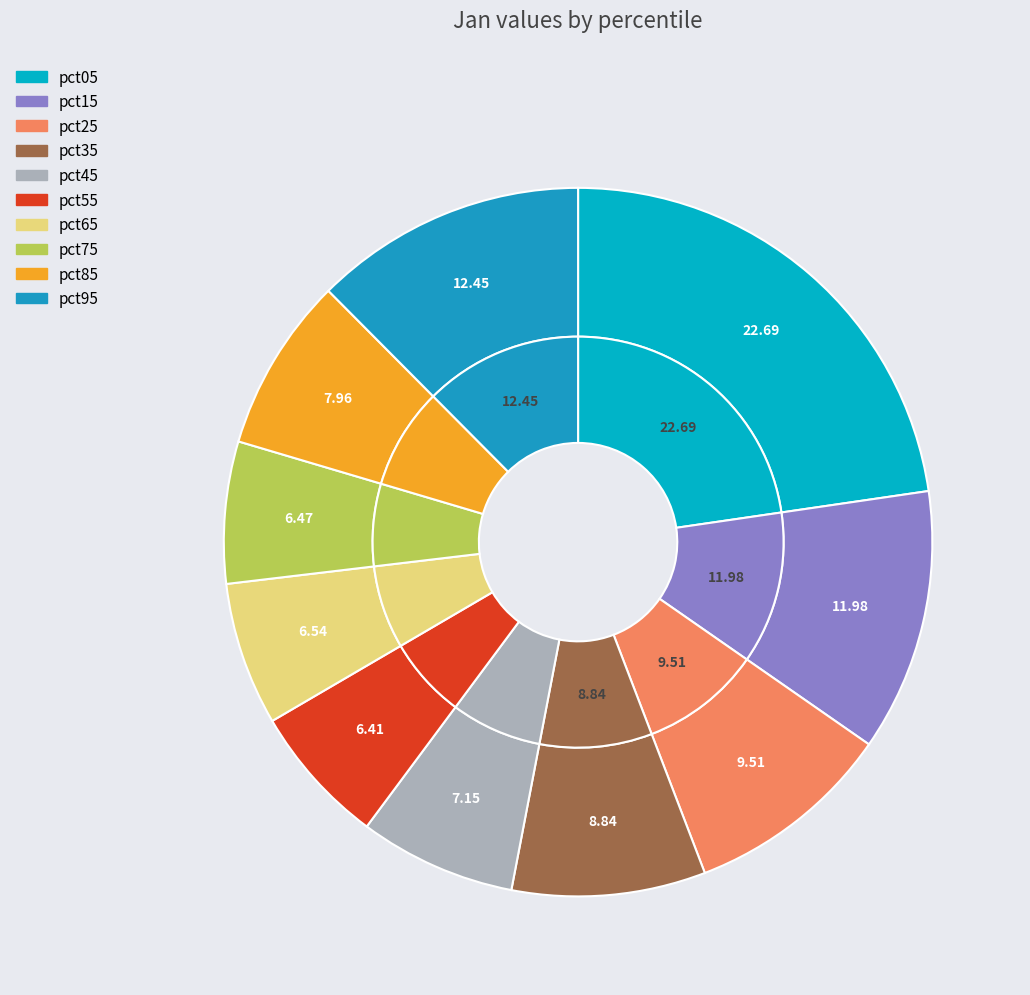

How many segments does this pie chart have?

10